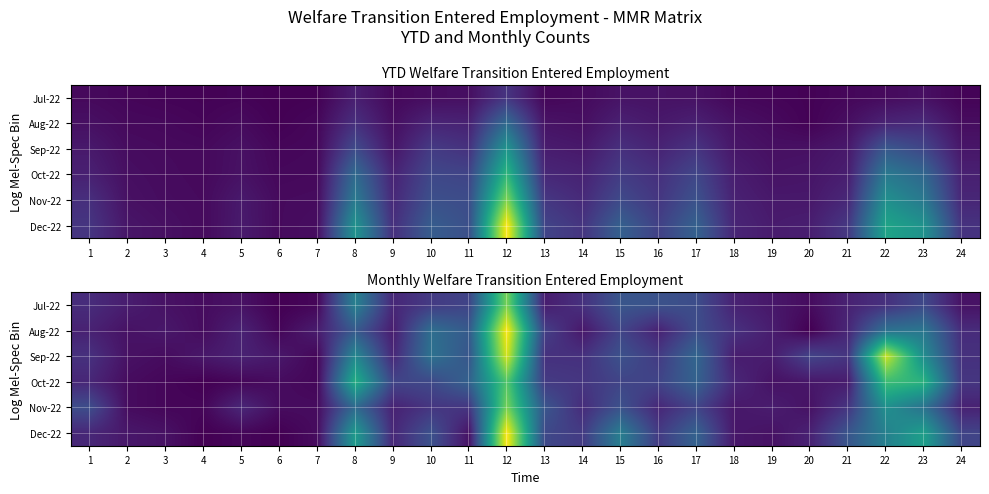

At which category is the sum across all series the highest?

12